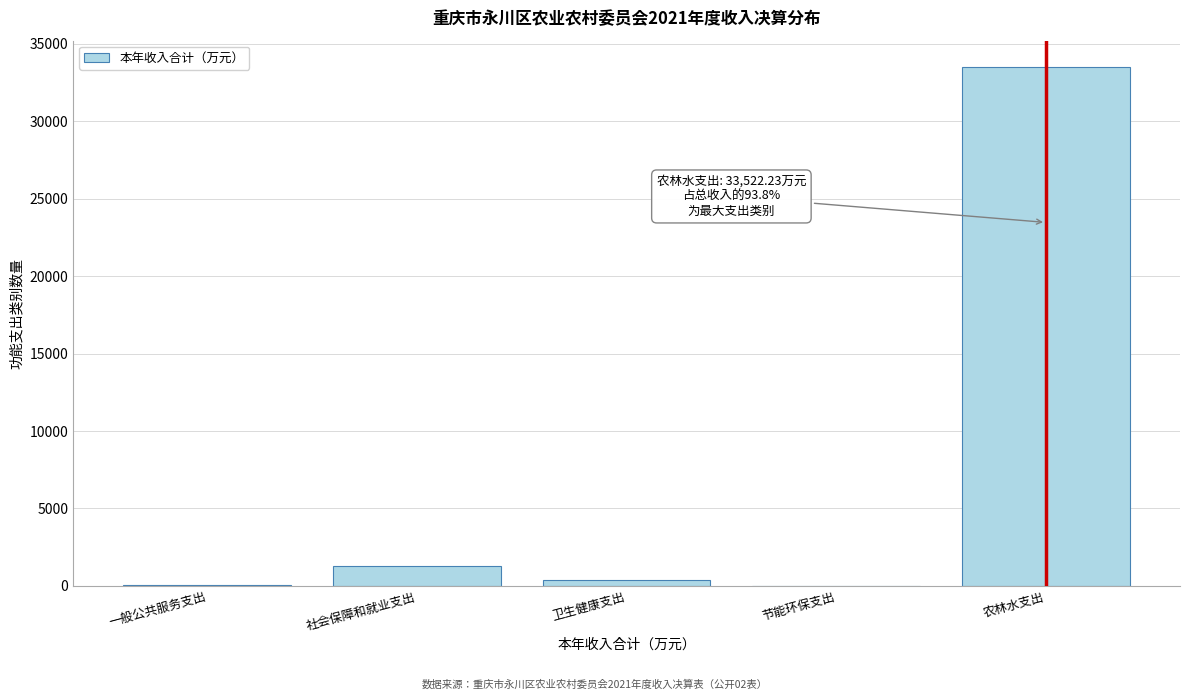

Between 一般公共服务支出 and 农林水支出, which is larger?

农林水支出